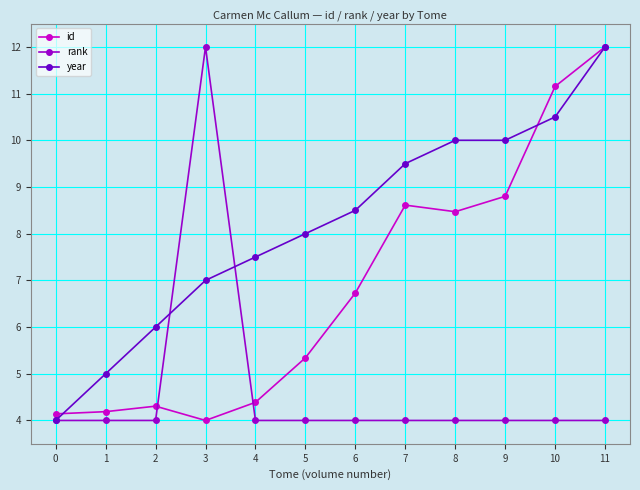

What is the total value across all series at 2?

14.3